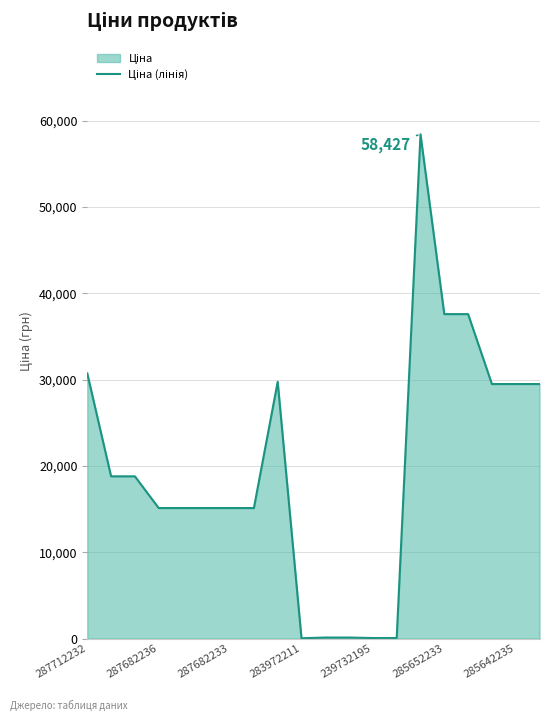

What is the difference between the maximum and minimum values?

58394.5